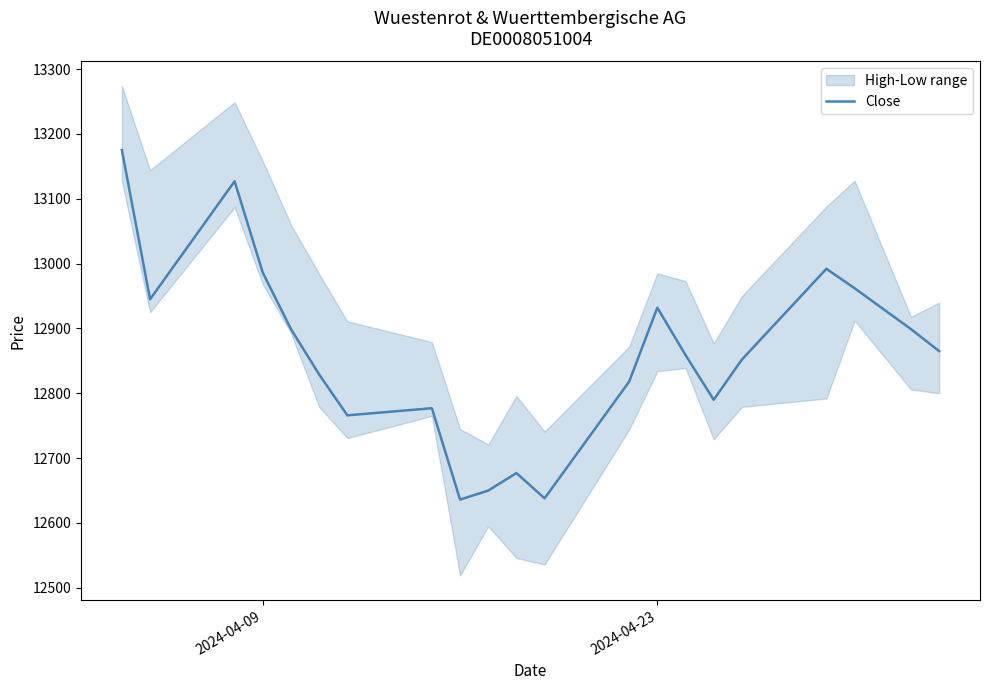

What is the highest value of the Close series?

13175